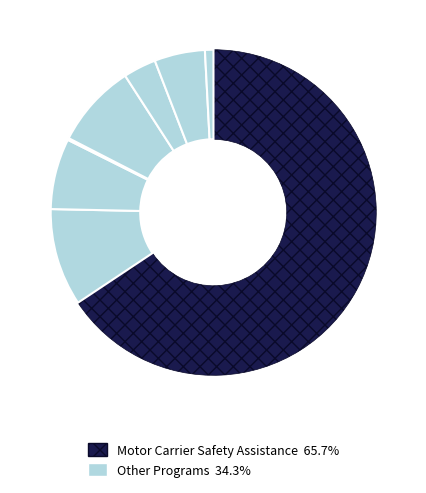

How many segments does this pie chart have?

8